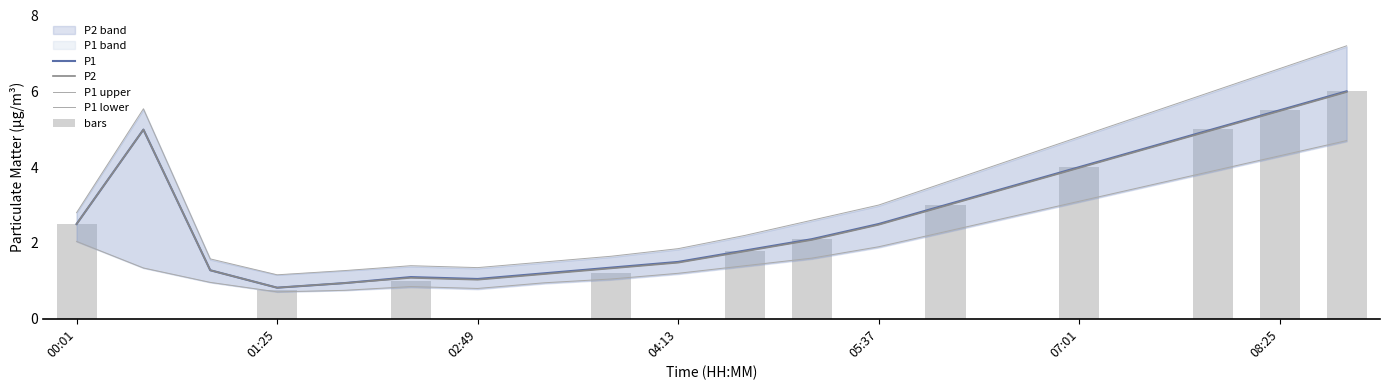

At which label is P1 lower closest to 2?

00:01